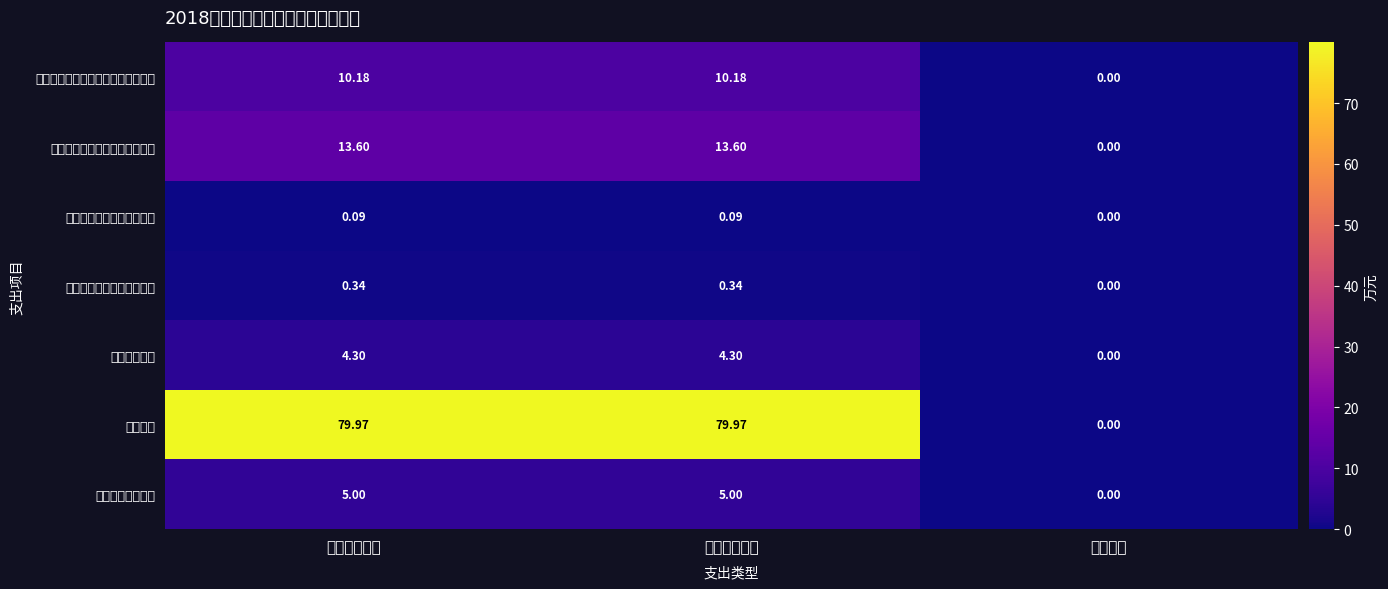

What is the difference between the highest and lowest values at 财政拨款支出?

79.9